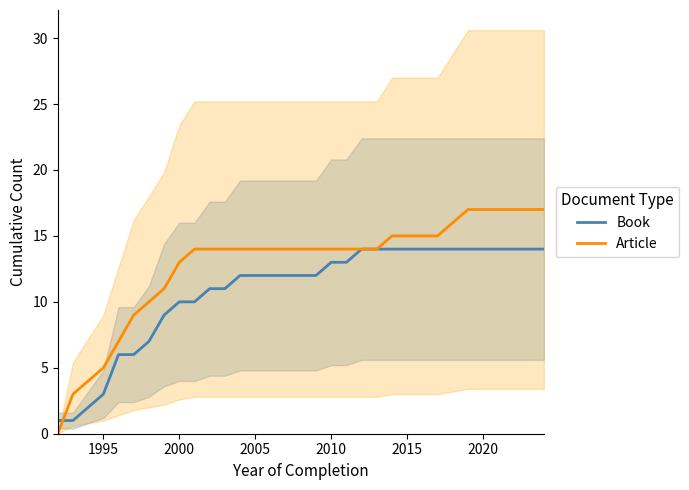

Reading left to right, list all the values displayed in this chart.

Book: 1	1	2	3	6	6	7	9	10	10	11	11	12	12	12	12	12	12	13	13	14	14	14	14	14	14	14	14	14	14	14	14	14
Article: 0	3	4	5	7	9	10	11	13	14	14	14	14	14	14	14	14	14	14	14	14	14	15	15	15	15	16	17	17	17	17	17	17